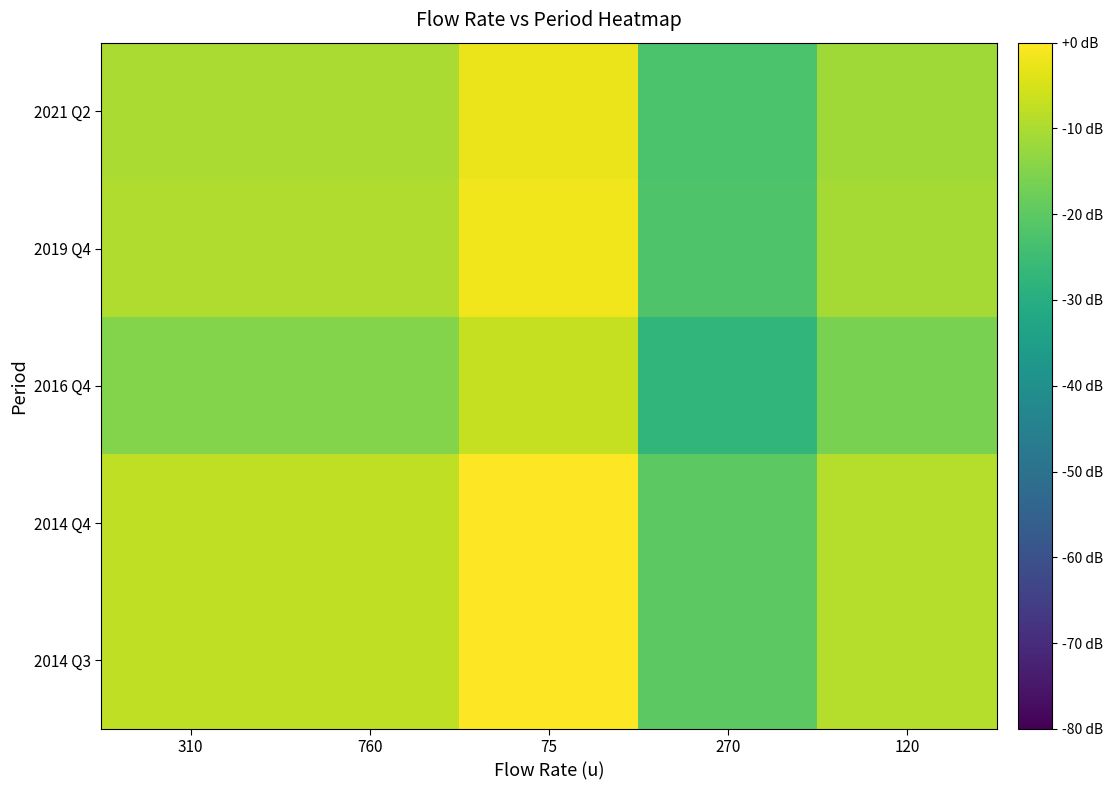

Rank the series by their maximum value, from highest to lowest.

2014 Q4, 2014 Q3, 2019 Q4, 2021 Q2, 2016 Q4